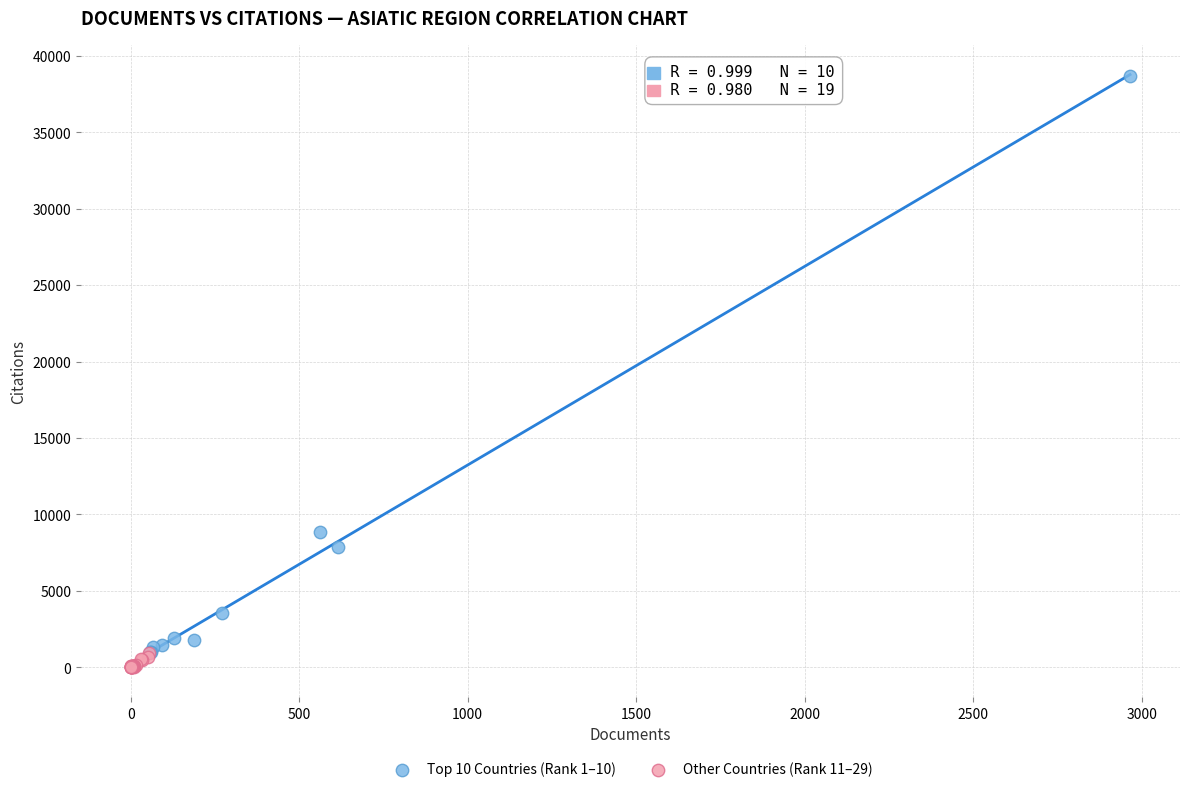

Which series reaches the maximum Y coordinate?

Top 10 Countries (Rank 1–10)